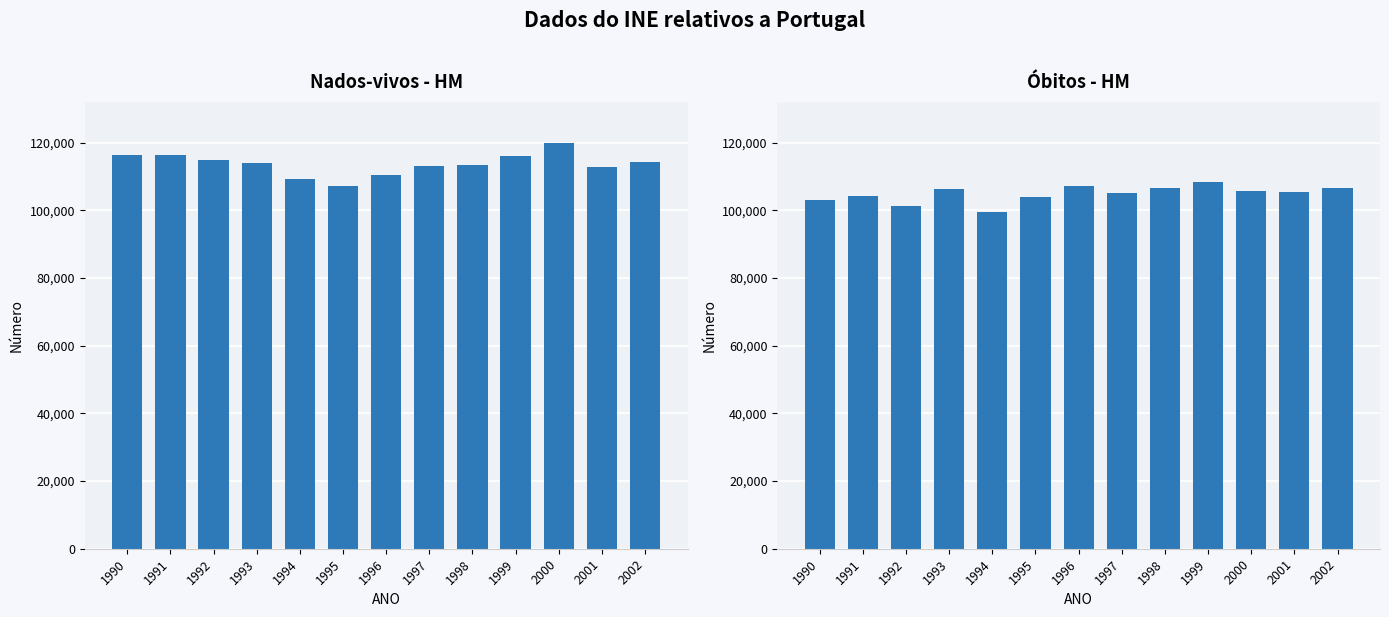

The value of Nados-vivos - HM at 1990 is 76225. True or false?

False